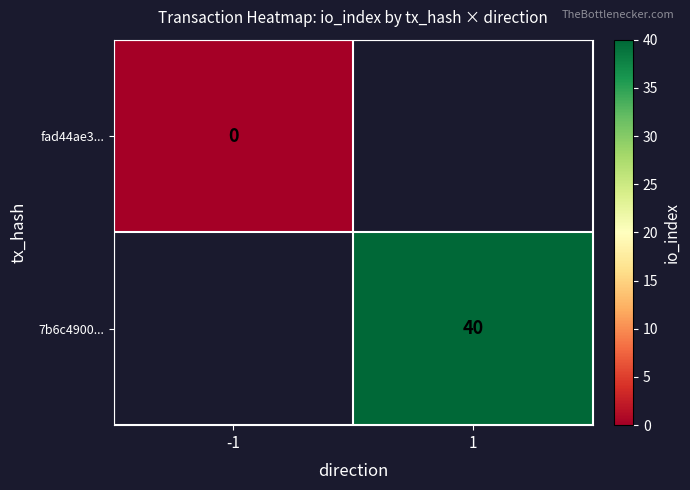

The value of 7b6c4900... at 1 is 40. True or false?

True